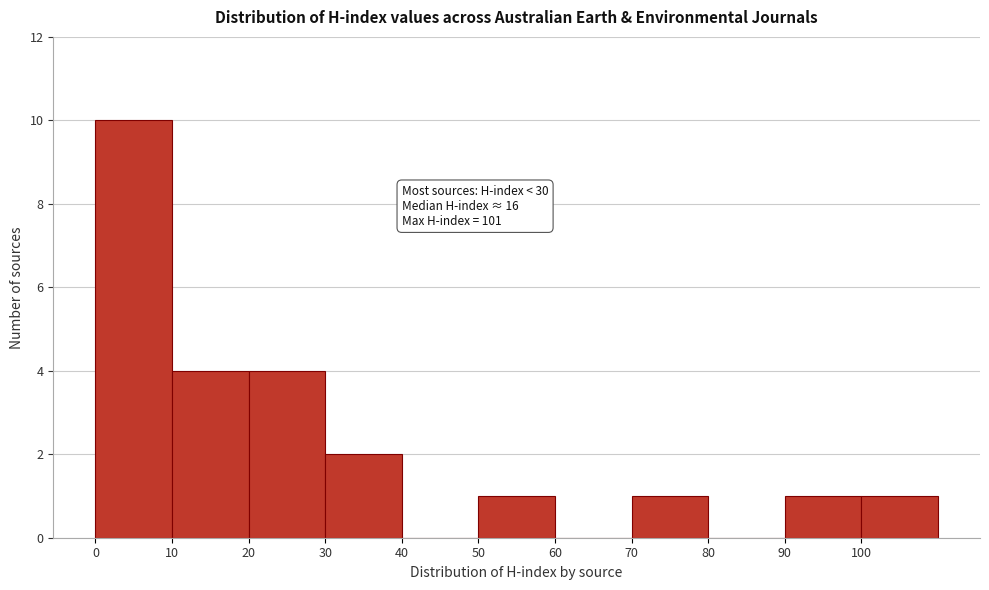

Which range on the x-axis has the tallest bar?

0 to 10